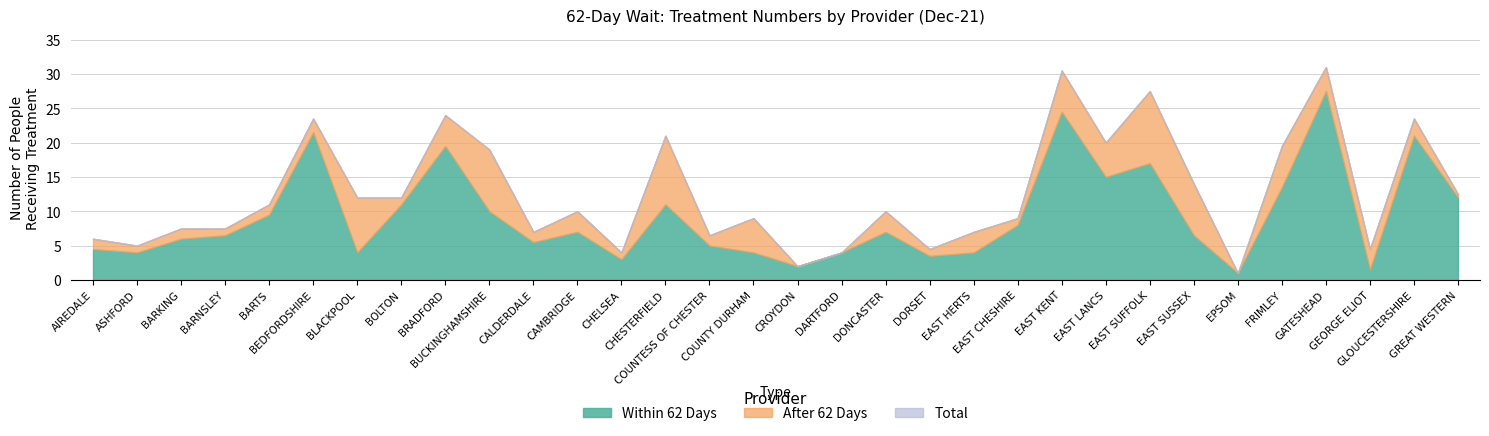

Is the value of after_62 at 24 greater than the value of total at 30?

No